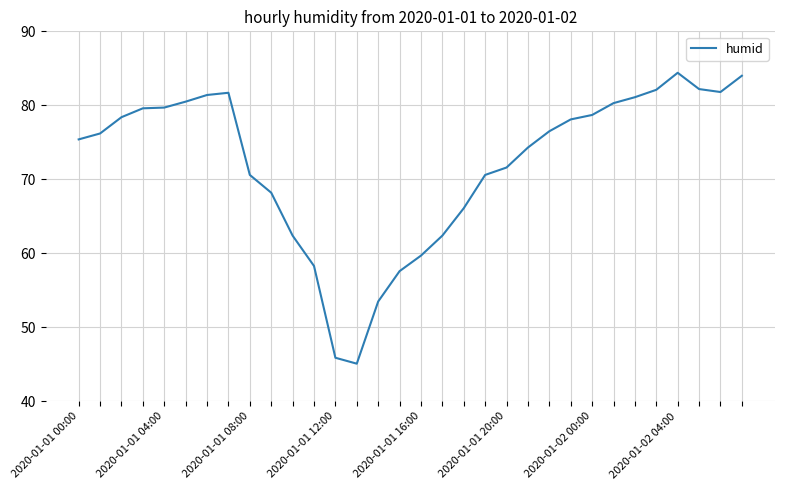

What is the difference between the maximum and minimum values?

39.3